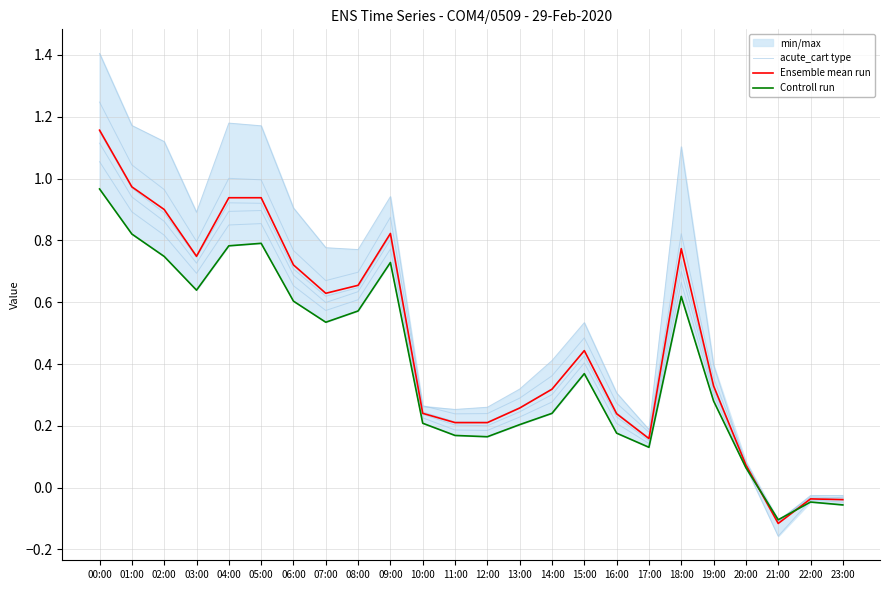

What is the label of the 6th point from the right?

18:00